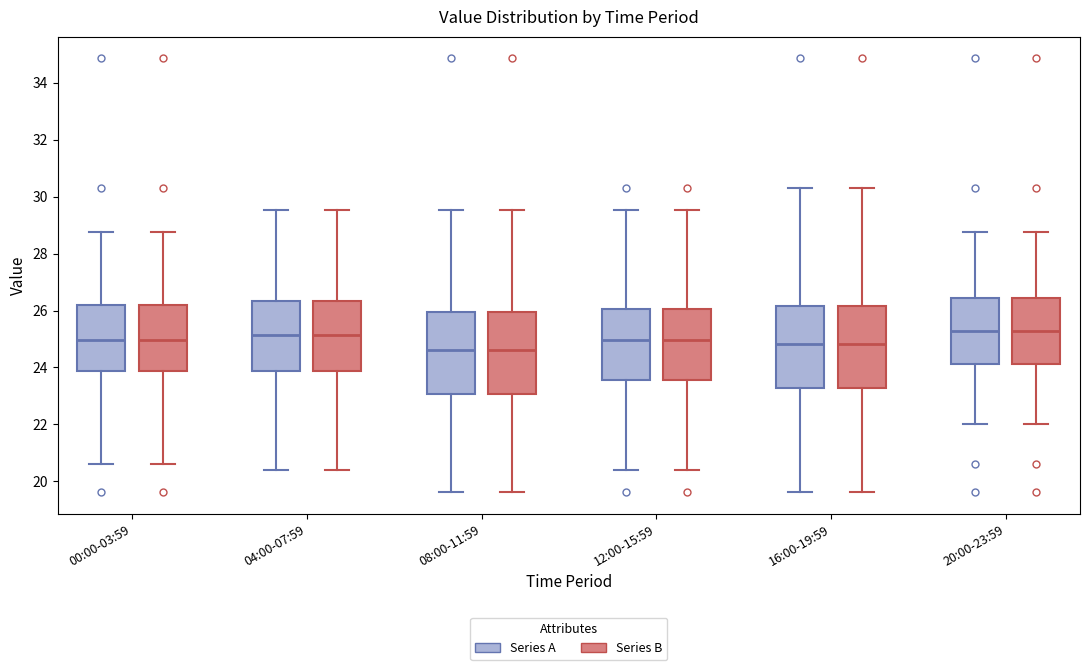

Where does the lower whisker of the box for 20:00-23:59 (Series B) end on the y-axis? The values are not printed on the chart, so give them approximately, as read against the axis.

22.0